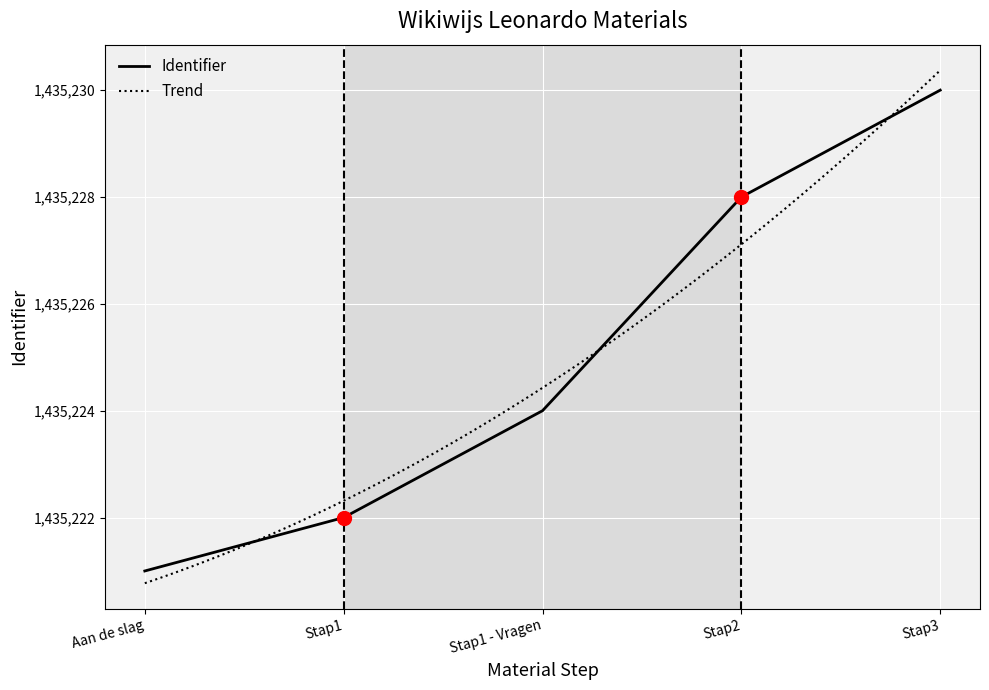

What is the sum of the values at Stap1 and Stap3?

2870452